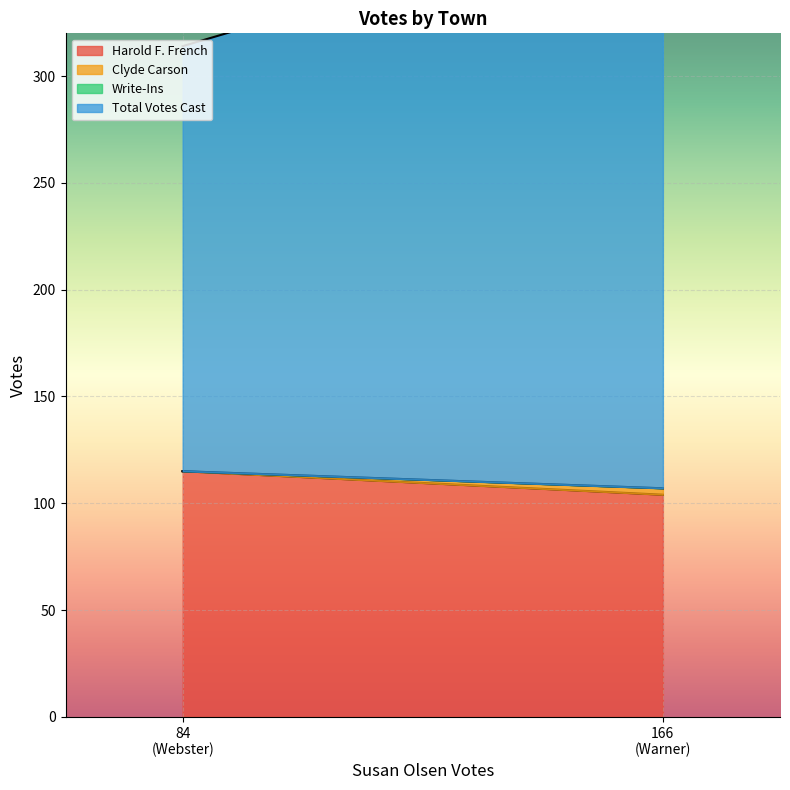

What is the sum of all Total Votes Cast values?

472